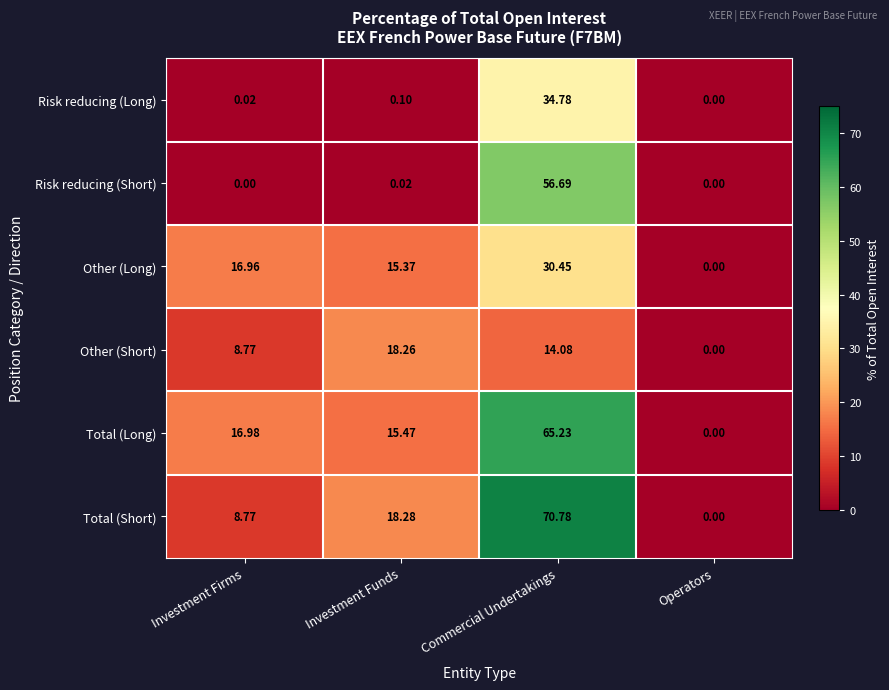

What is the difference between the highest and lowest values at Investment Firms?

17.0